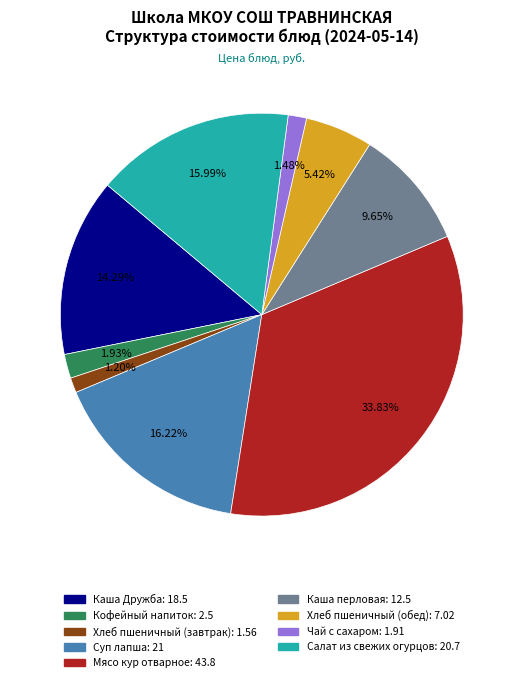

What is the ratio of the value at Чай с сахаром to the value at Хлеб пшеничный (обед)?

0.3